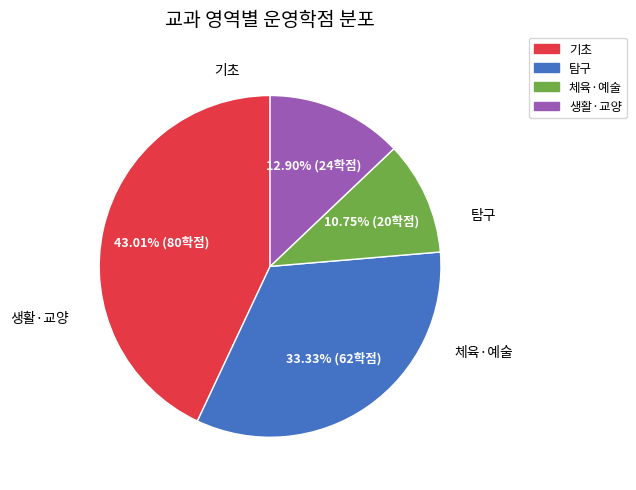

Which has a higher value, 체육·예술 or 기초?

기초